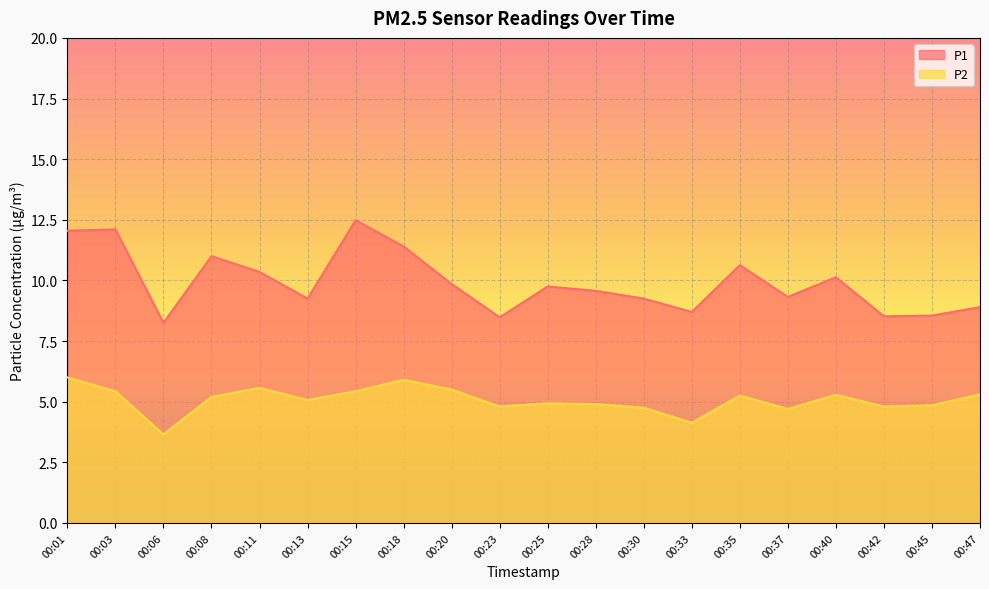

At which label does P1 reach its minimum?

00:06